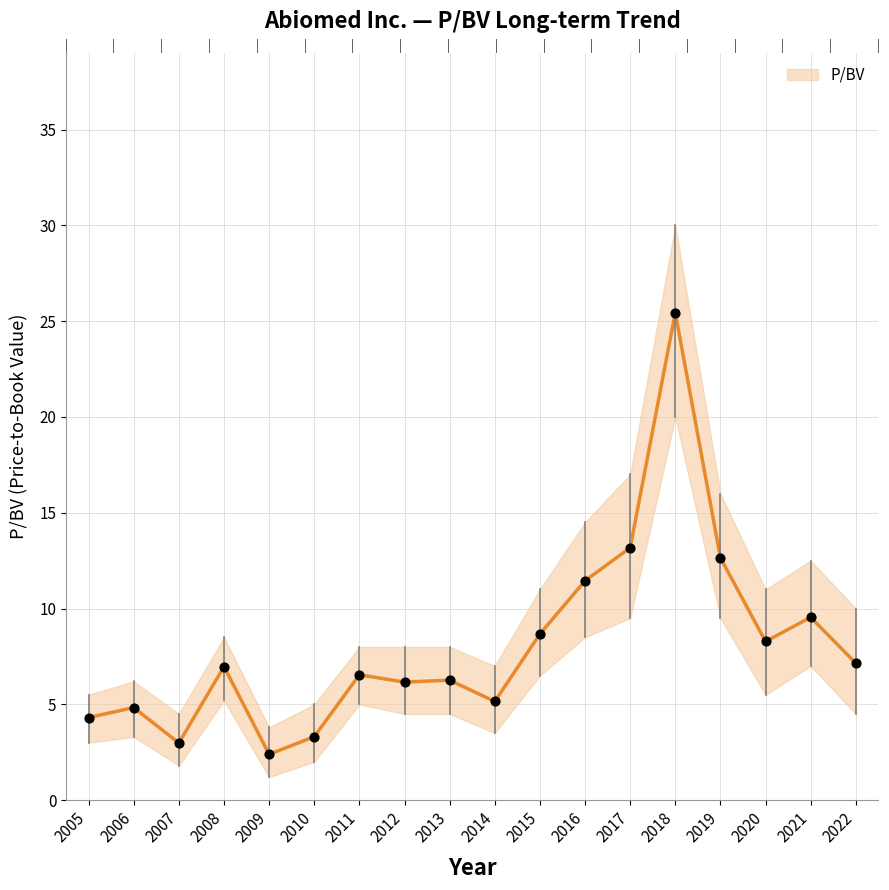

What is the ratio of the value at 2022 to the value at 2016?

0.6